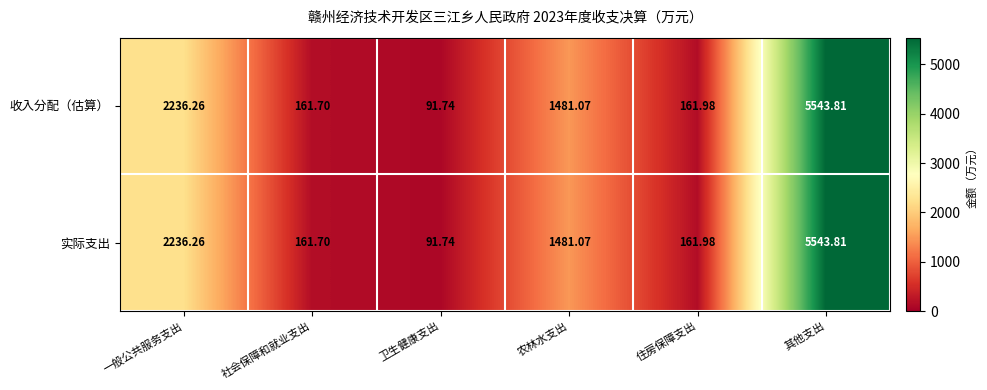

Where does the 收入分配（估算） series first go above 1481?

一般公共服务支出